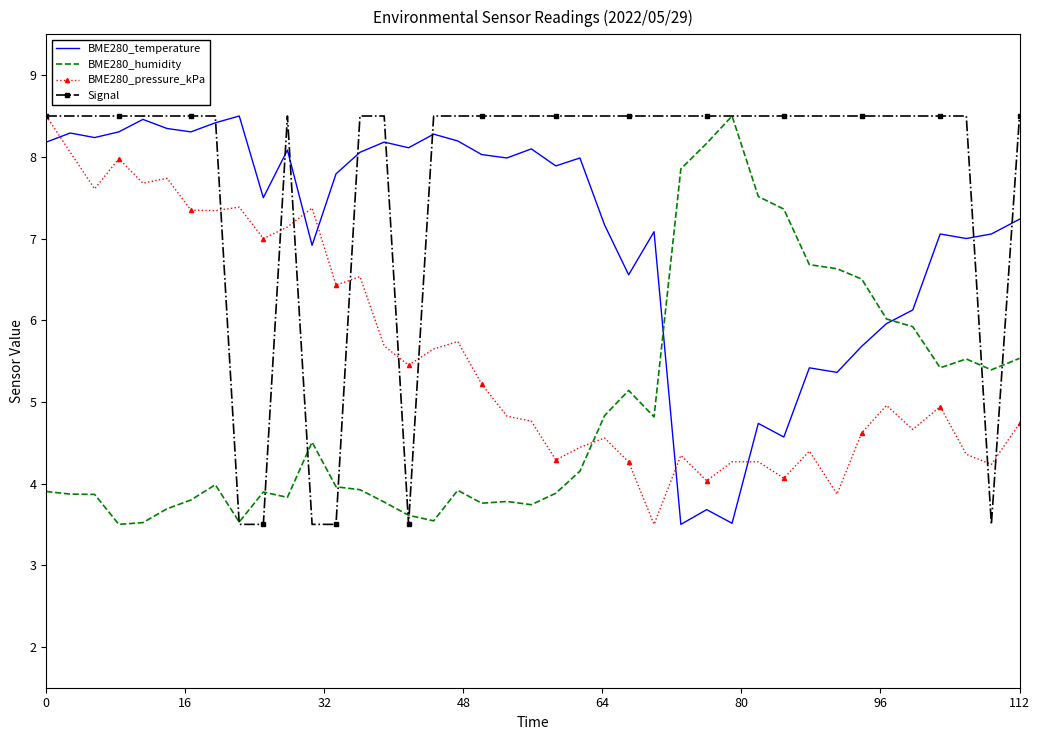

How many intersections are there between BME280_pressure_kPa and BME280_humidity?

1